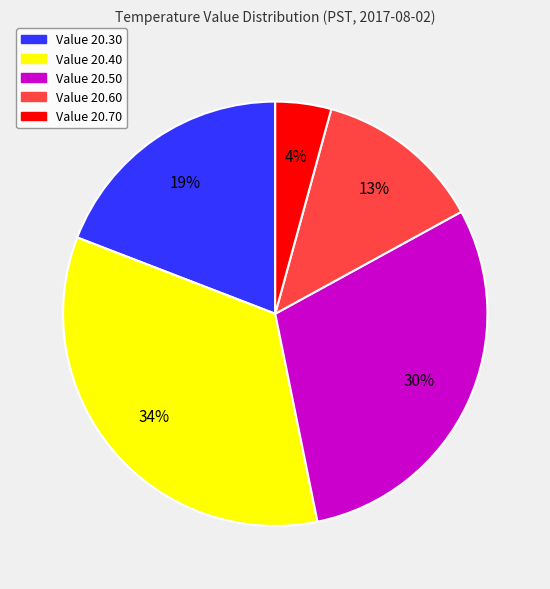

Is there a majority slice in this chart?

No